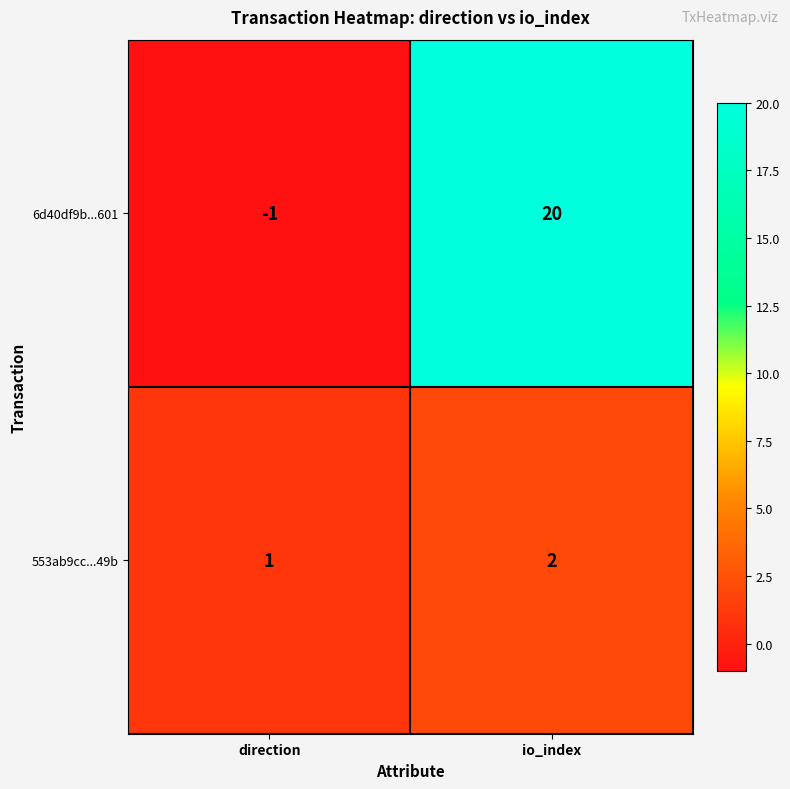

Which series has the widest spread of values?

6d40df9b...601